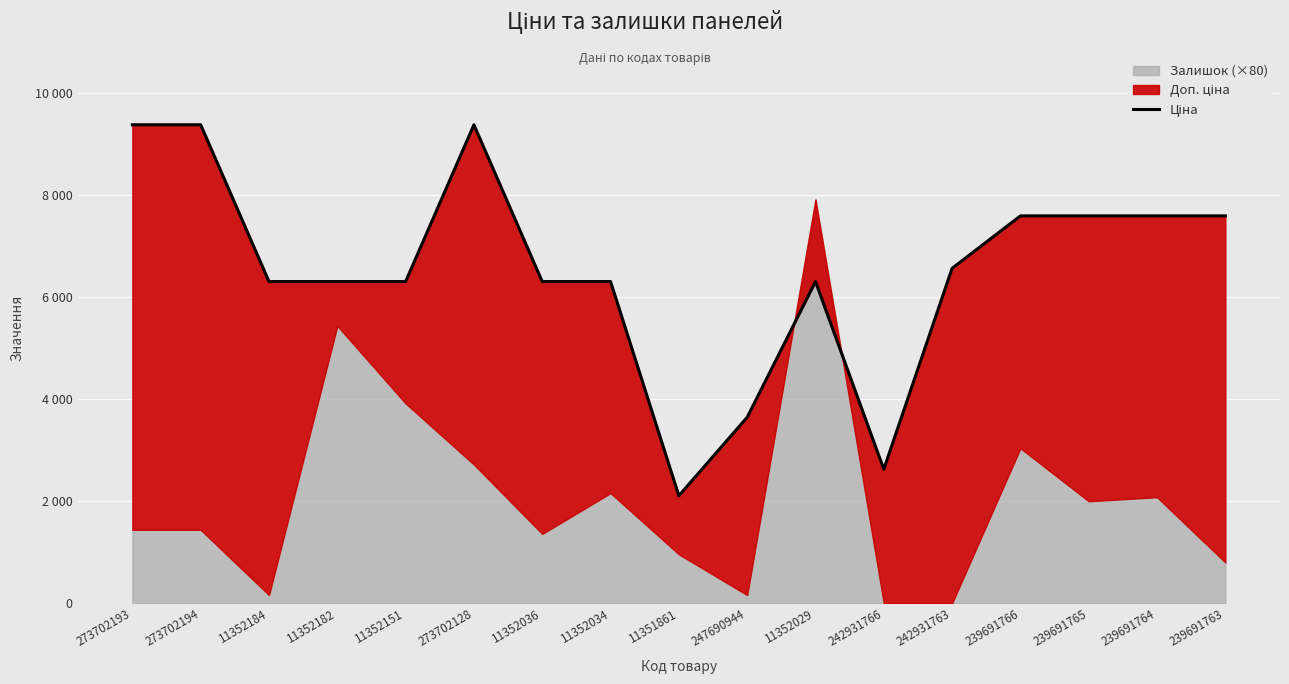

How many data points are less than 6308?

3